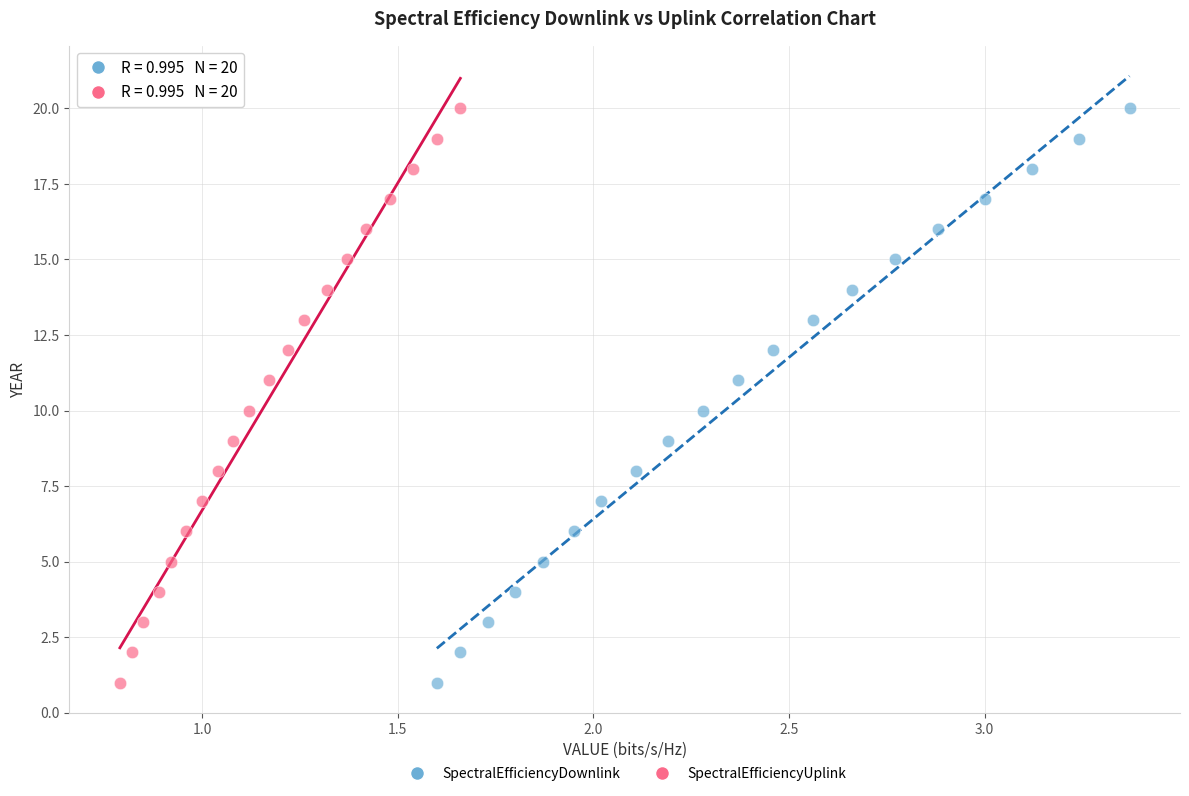

What are all the series names shown in the legend?

SpectralEfficiencyDownlink, SpectralEfficiencyUplink